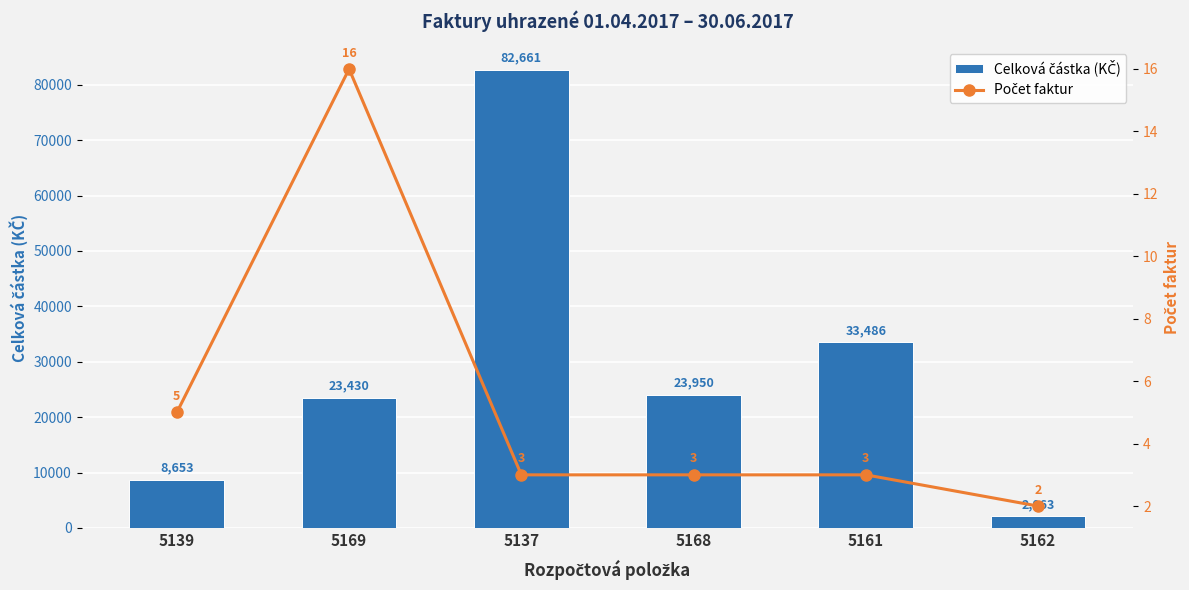

What is the sum of all Celková částka (KČ) values?

174243.8